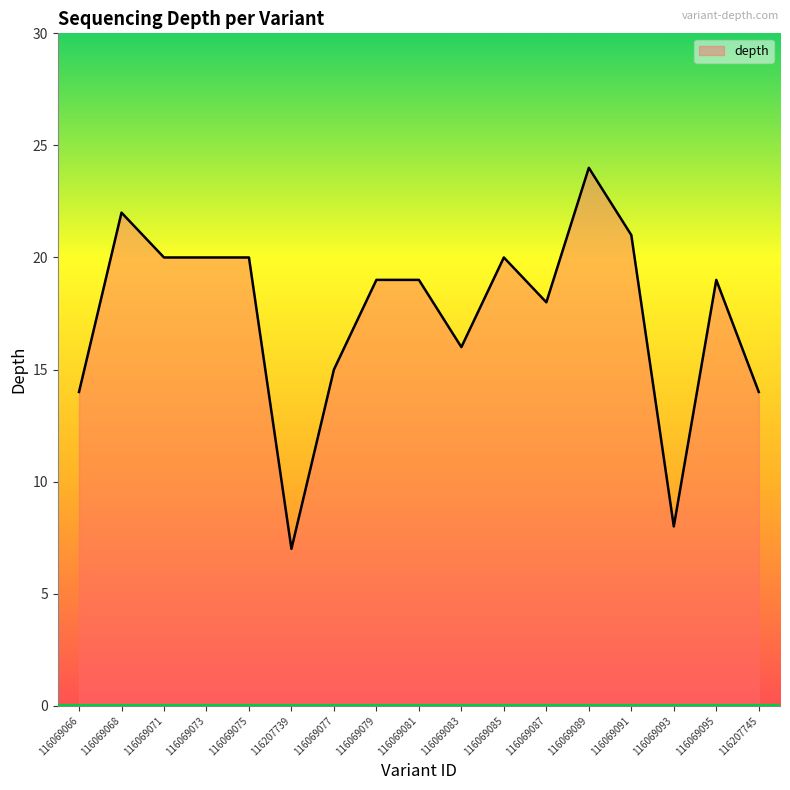

What position from the right is 116069077?

11